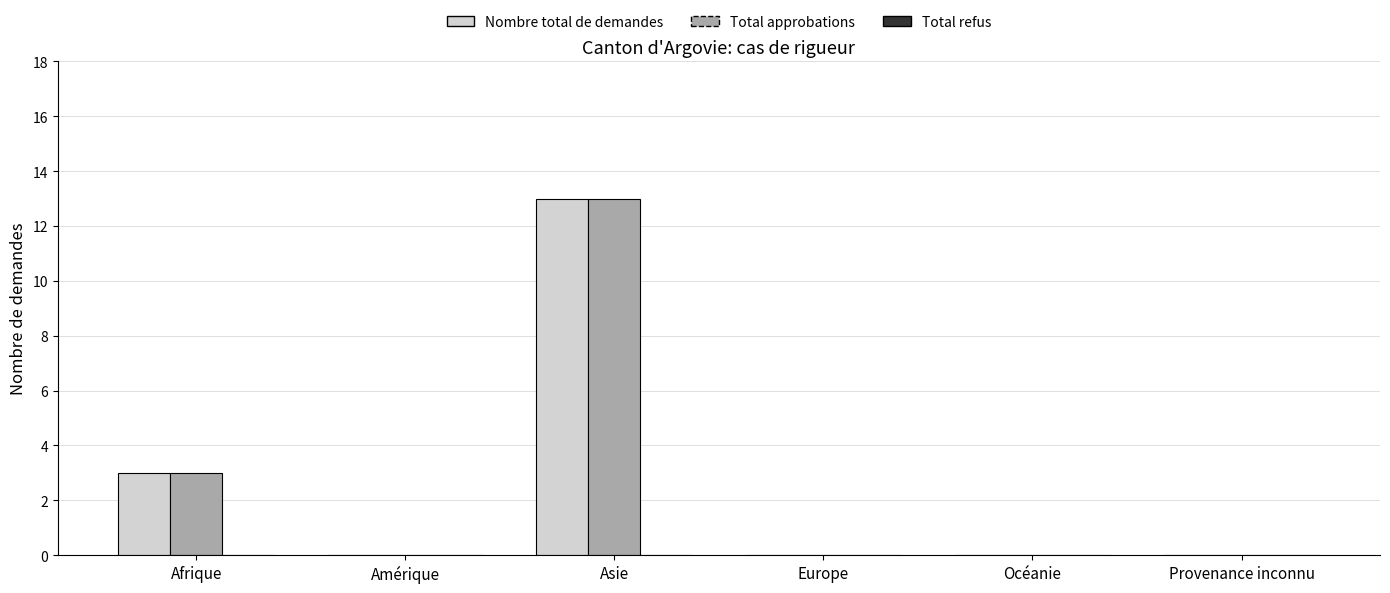

What is the sum of all Nombre total de demandes values?

16